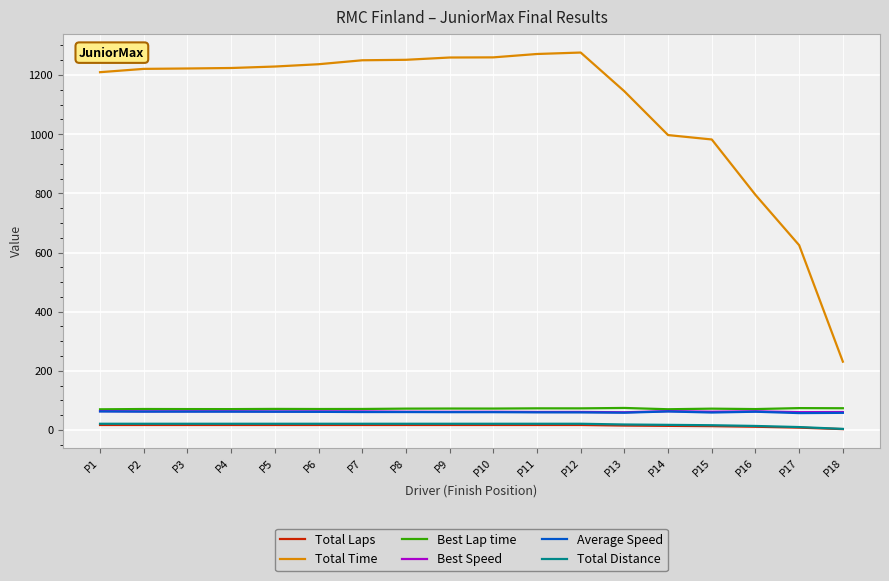

Which series has the widest spread of values?

Total Time